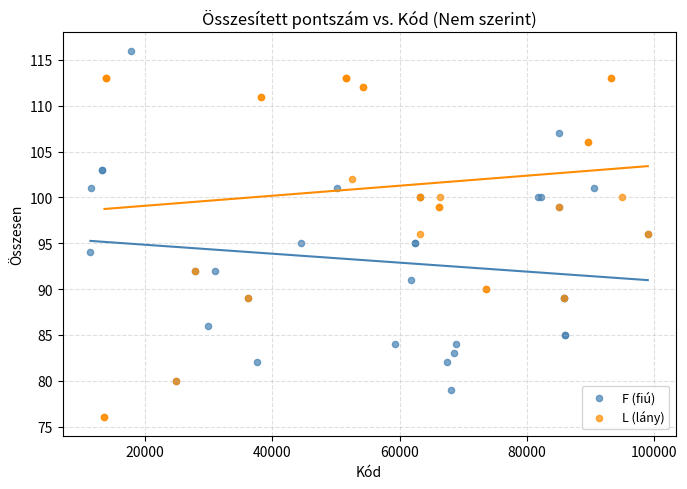

Which series reaches the minimum Y coordinate?

L (lány)